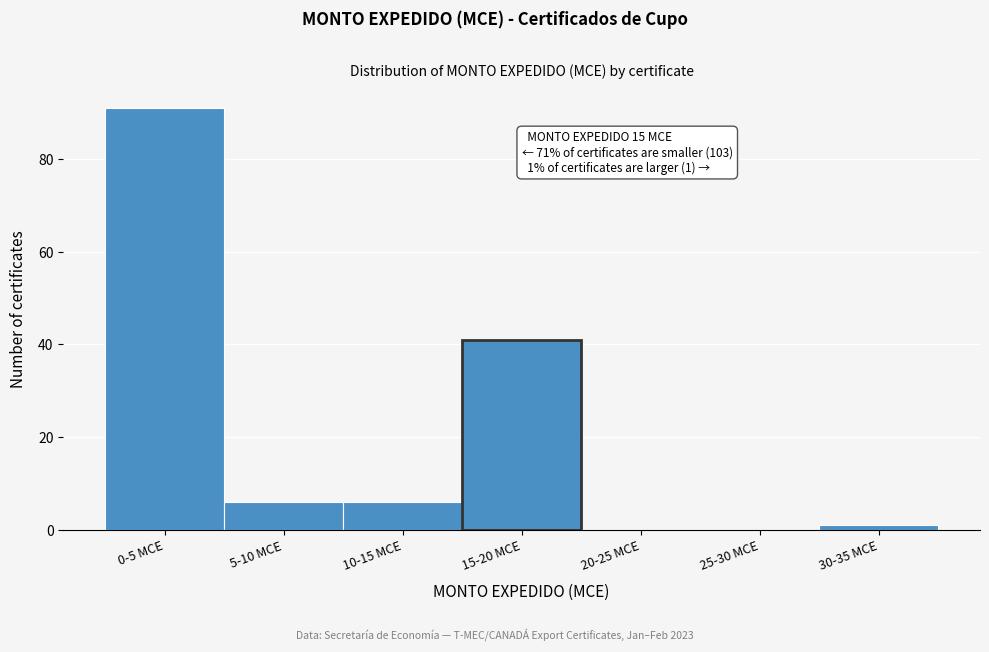

Reading right to left, what are all the values shown in this chart?

30-35 MCE=1	25-30 MCE=0	20-25 MCE=0	15-20 MCE=41	10-15 MCE=6	5-10 MCE=6	0-5 MCE=91